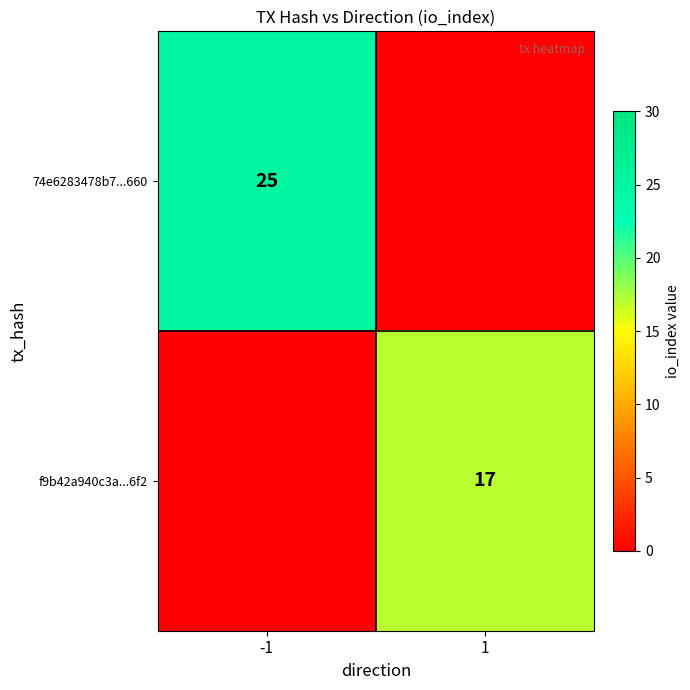

At which category is the sum across all series the highest?

-1